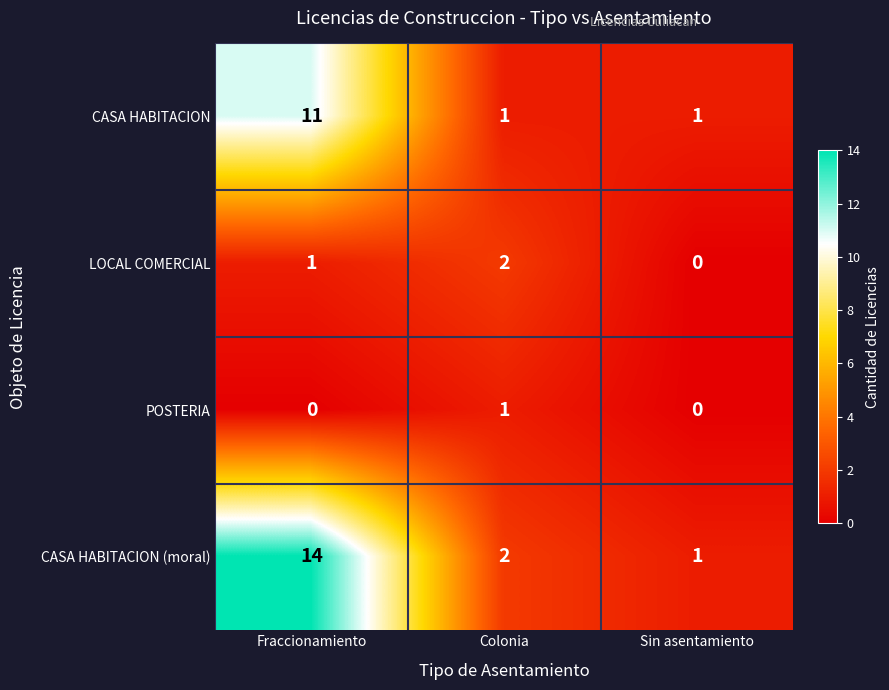

List the series in order of their peak value, lowest first.

POSTERIA, LOCAL COMERCIAL, CASA HABITACION, CASA HABITACION (moral)